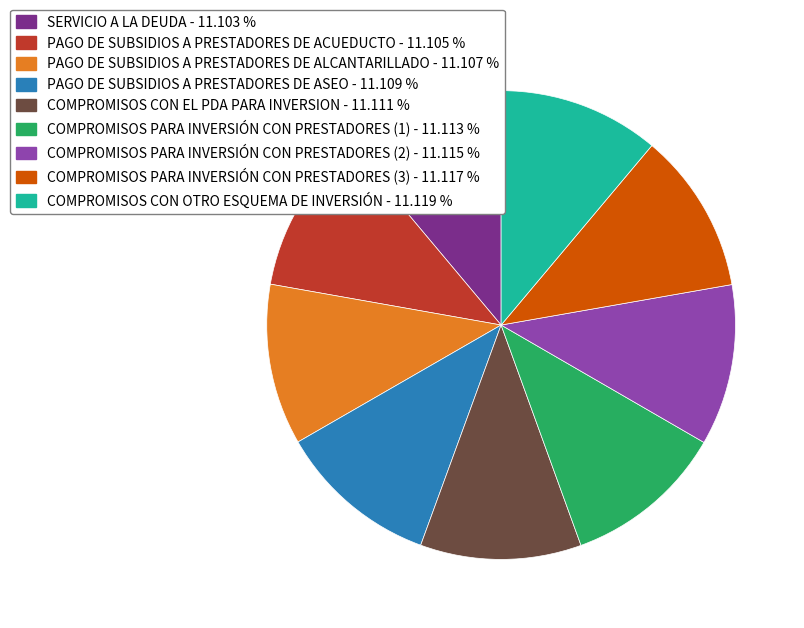

Combined, do PAGO DE SUBSIDIOS A PRESTADORES DE ALCANTARILLADO - 11.107 % and PAGO DE SUBSIDIOS A PRESTADORES DE ACUEDUCTO - 11.105 % account for over 50%?

No